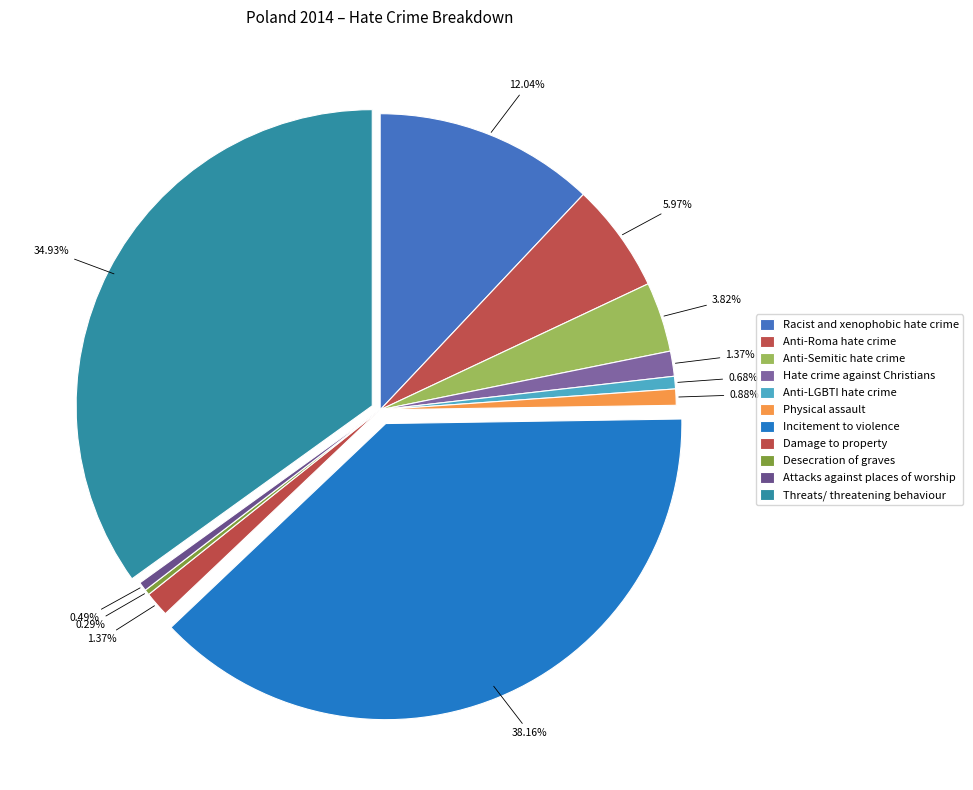

To the nearest percent, what is the combined percentage of Anti-Semitic hate crime and Incitement to violence?

42%